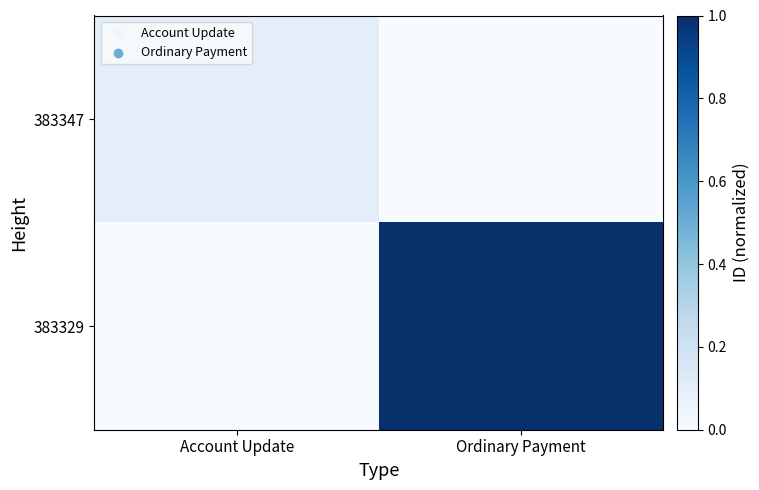

How many data points does each series have?

2